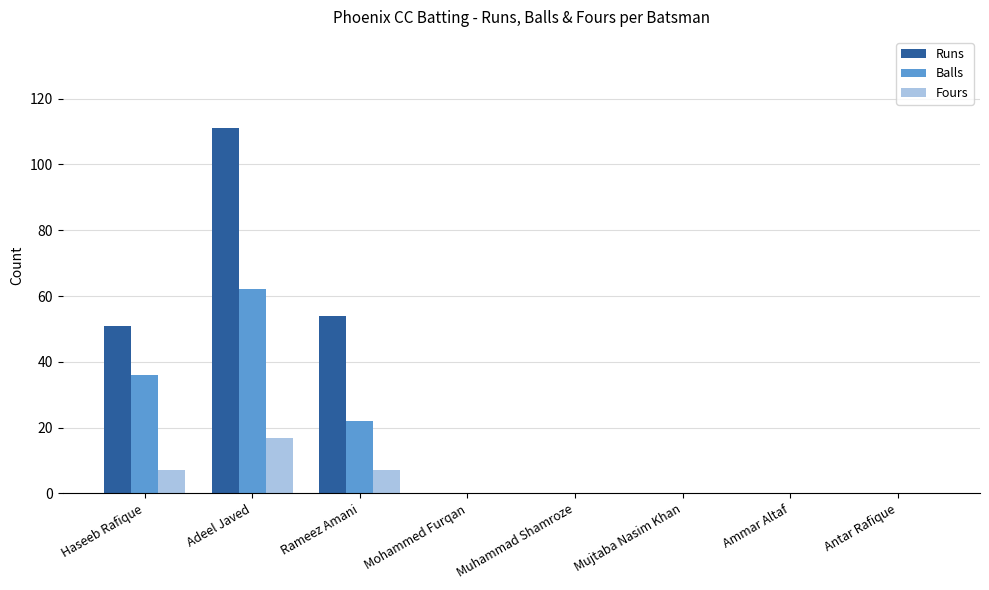

What is the sum of all Balls values?

120